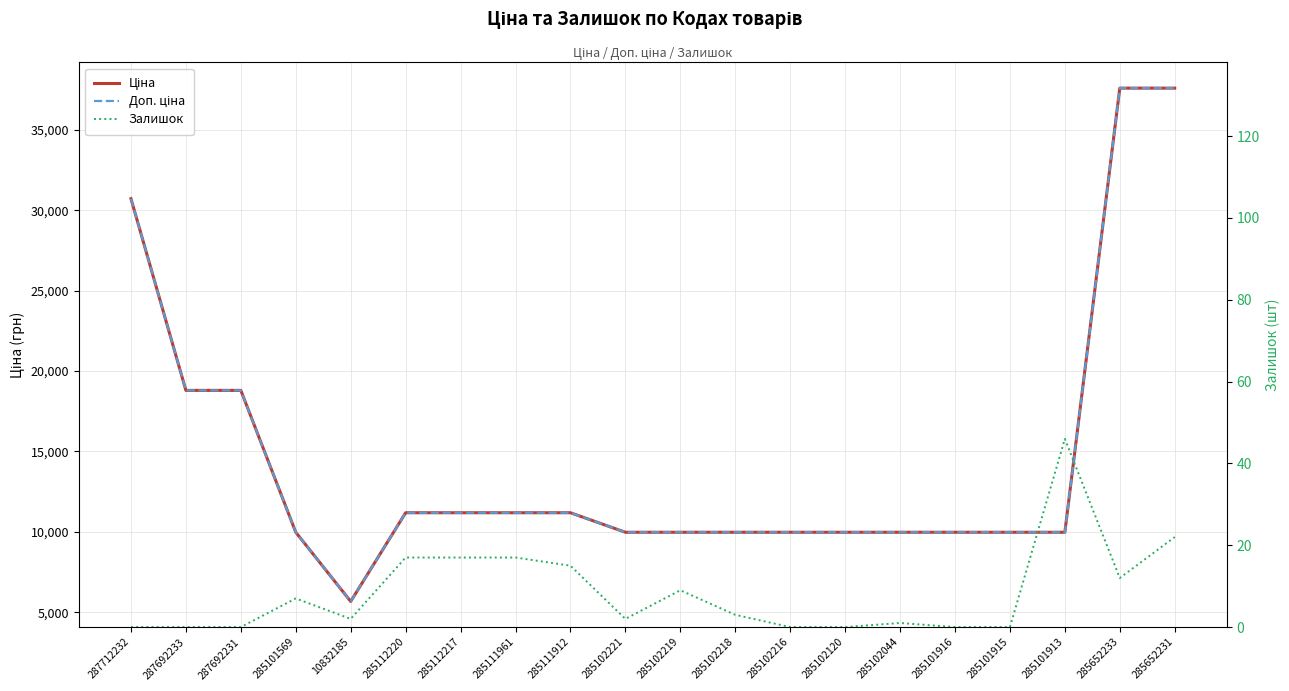

True or false: Залишок and Доп. ціна intersect in this chart.

False